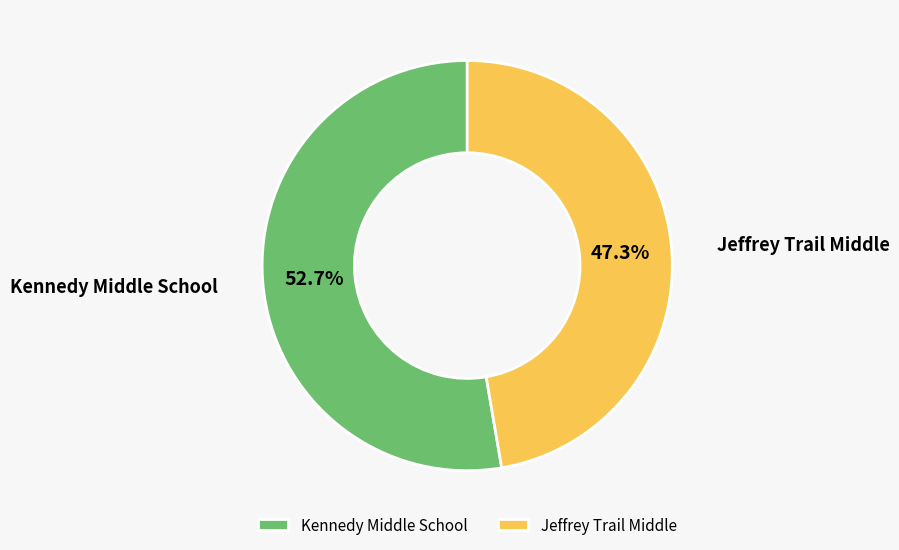

Is Kennedy Middle School the majority of the pie?

Yes